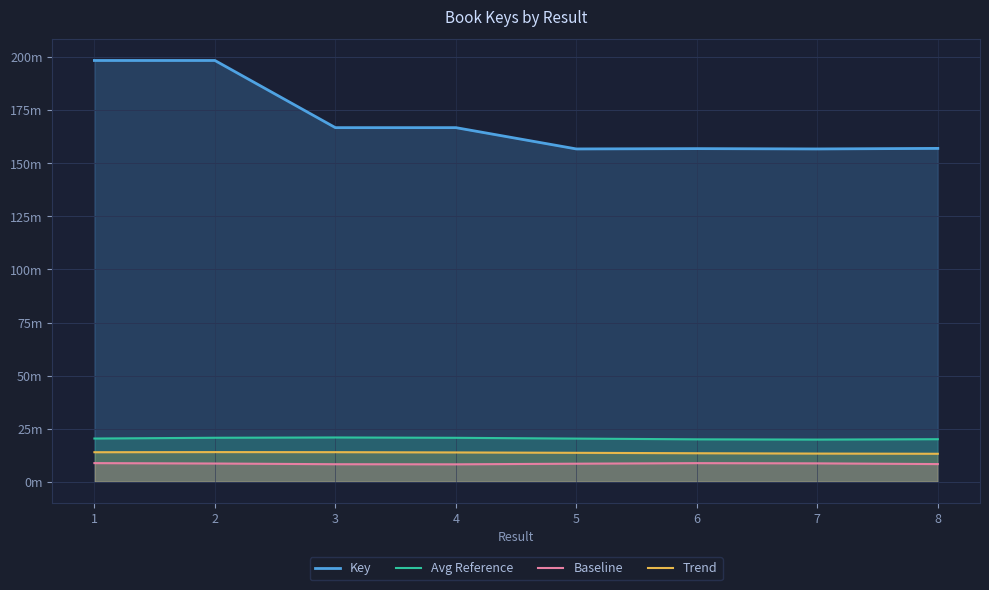

What is the value of the Trend point at the 5th from the left?

13.6